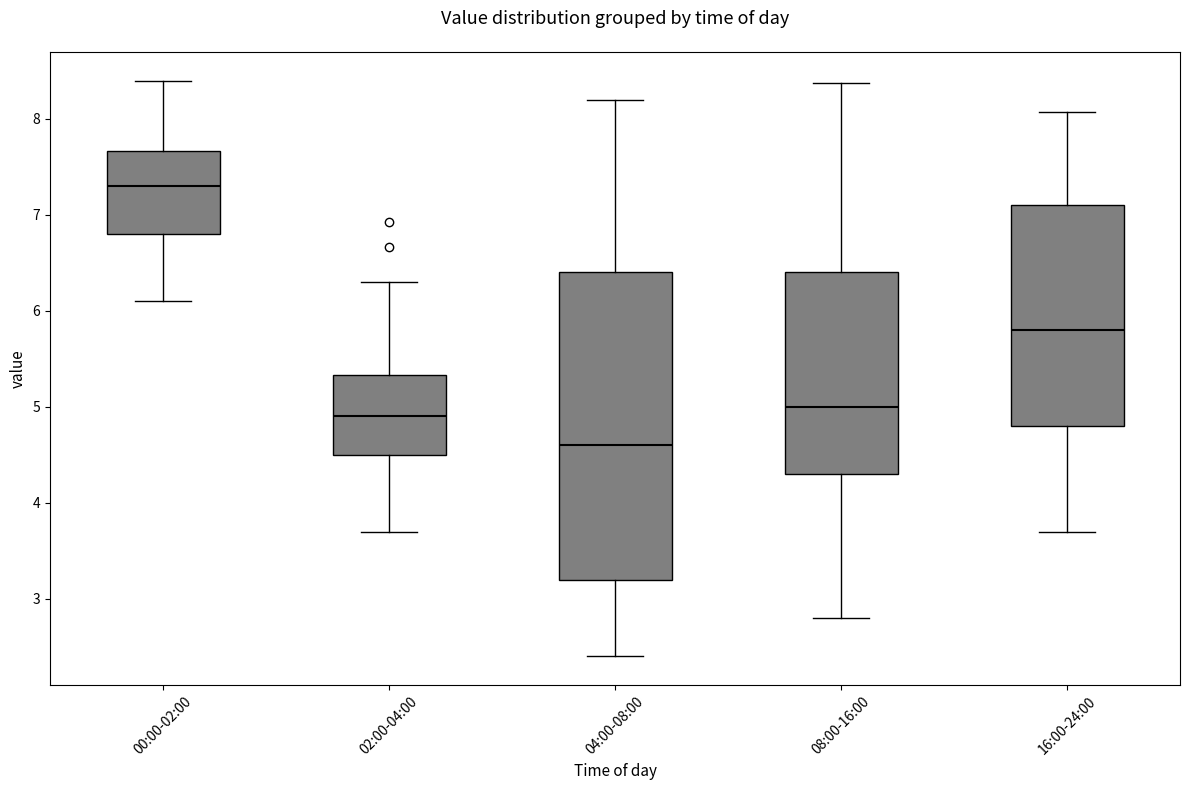

Which box's median line is the highest?

00:00-02:00